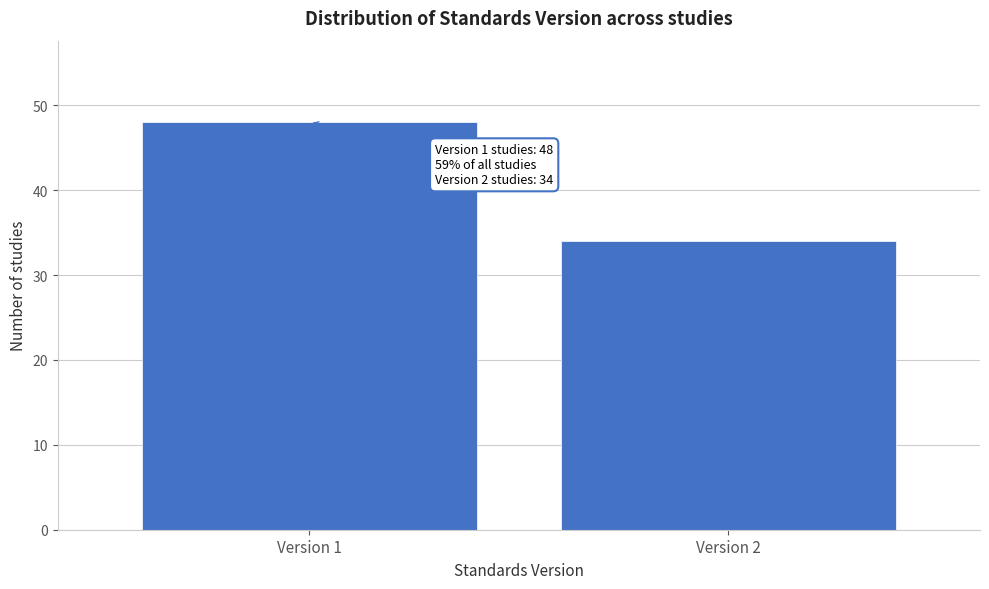

Reading left to right, extract all data points from this chart.

48	34